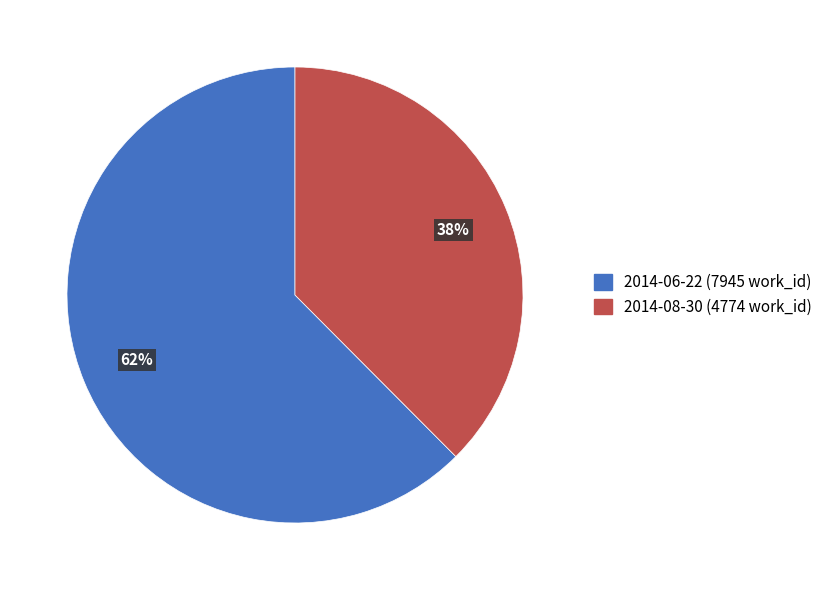

Rank the categories by value from lowest to highest.

2014-08-30, 2014-06-22